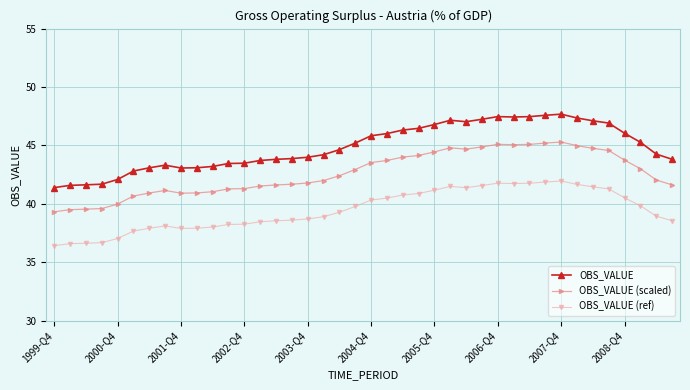

Which series has the widest spread of values?

OBS_VALUE